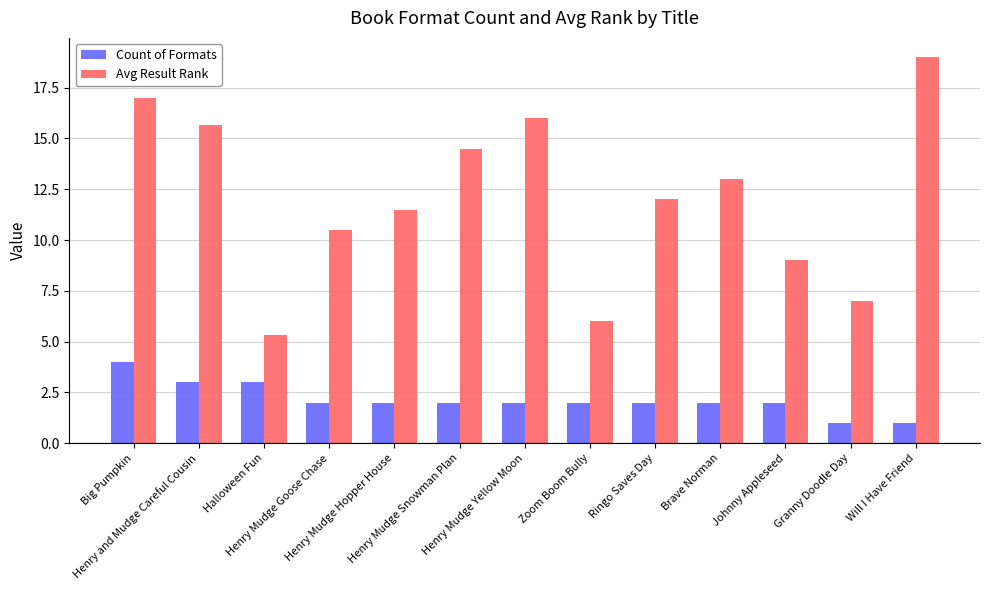

What position from the left is Will I Have Friend?

13